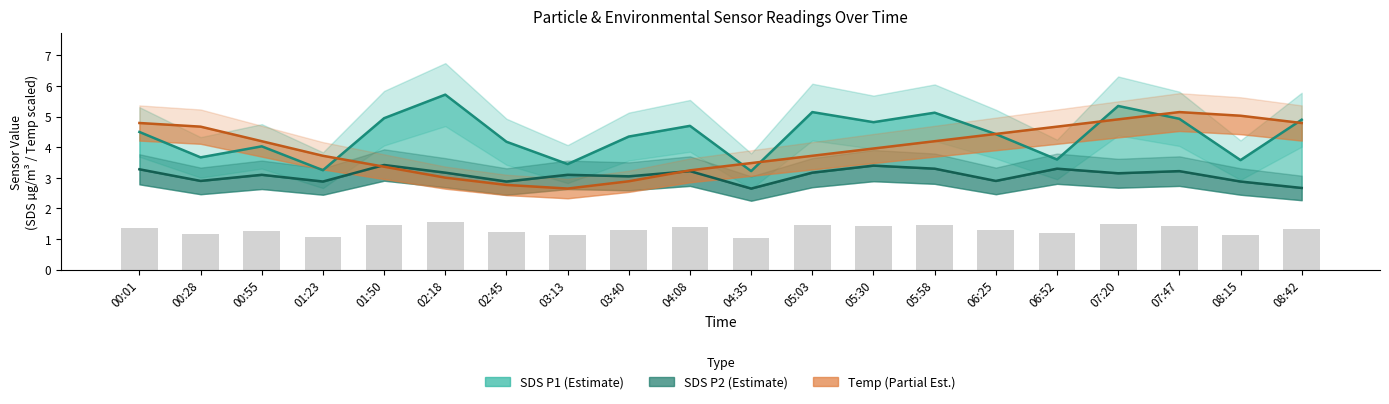

What is the average value of the SDS_P2 series?

3.1